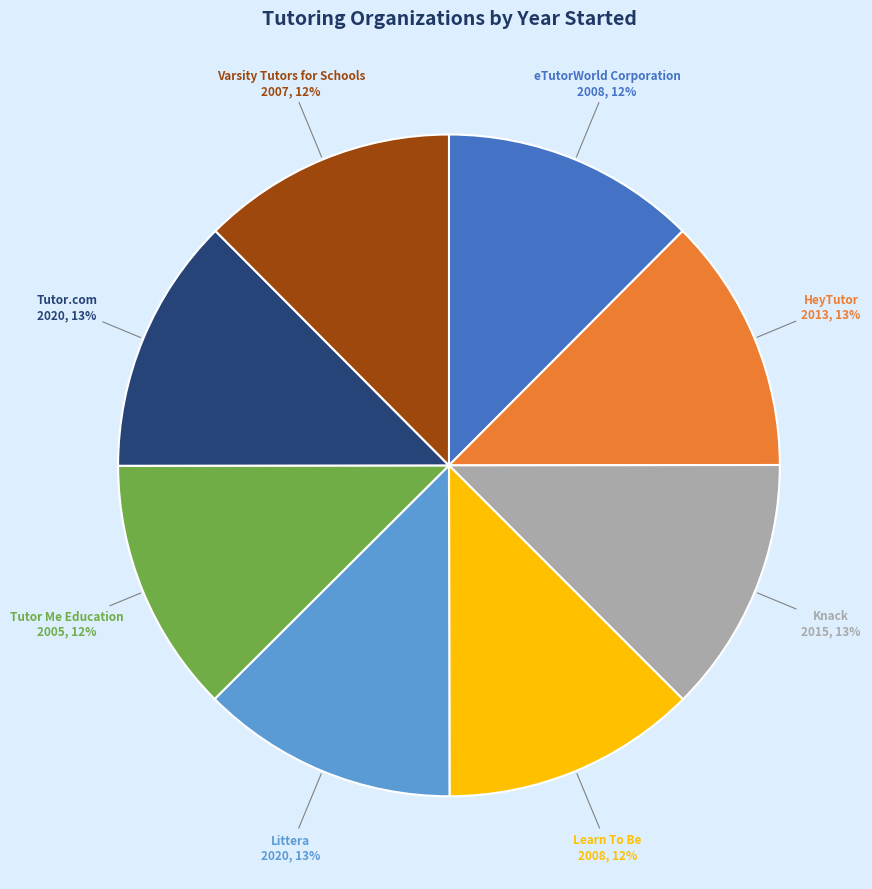

Is there any slice that represents more than half of the pie?

No